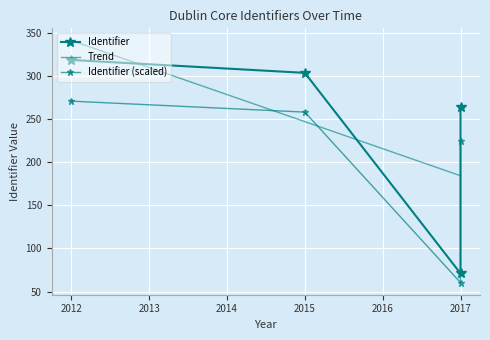

True or false: there are more than 1 points higher than both neighbors.

False